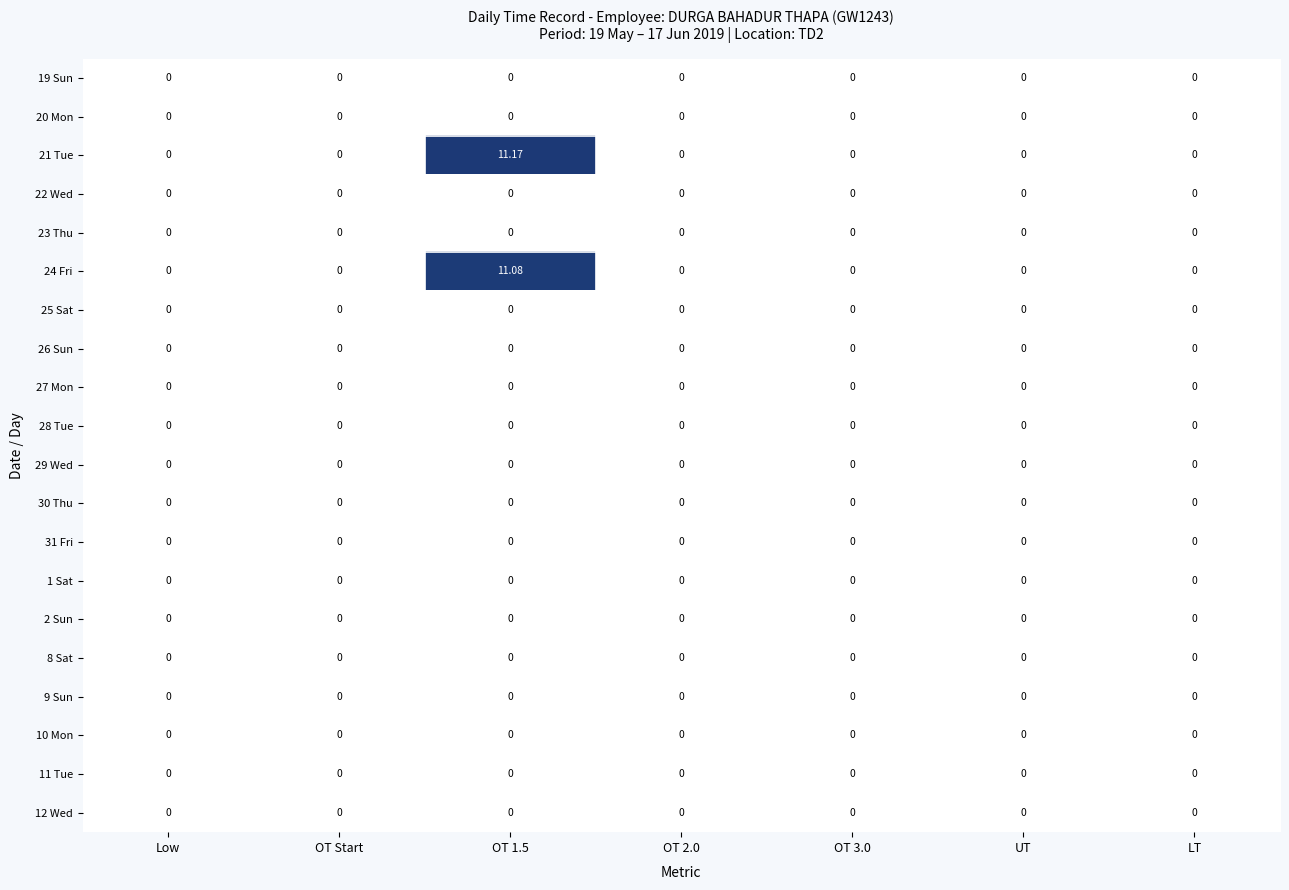

Count the number of data series in this chart.

20